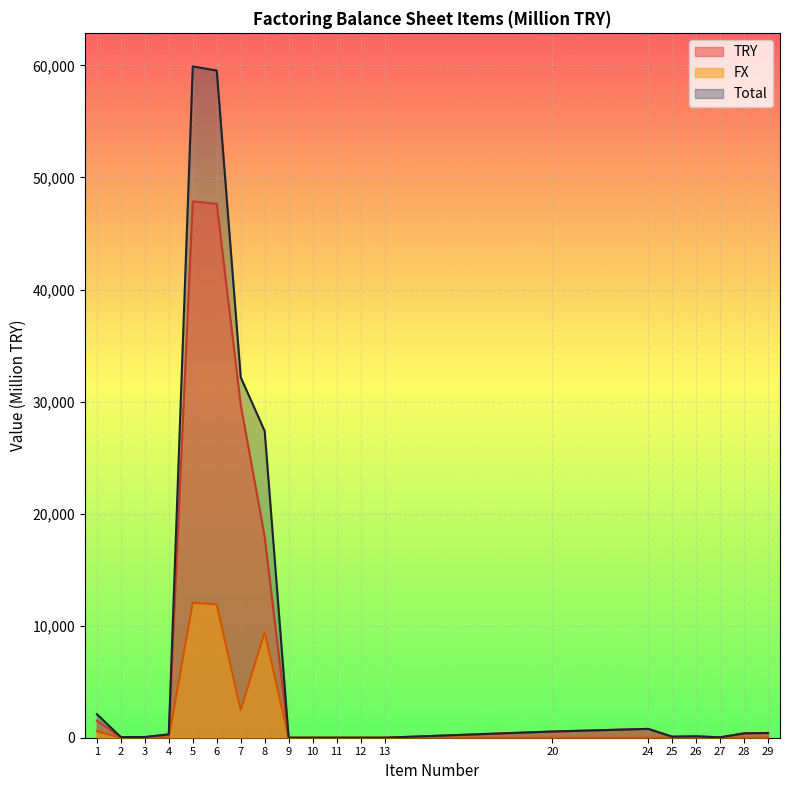

At 27, list the series in order from largest to smallest.

TRY, Total, FX